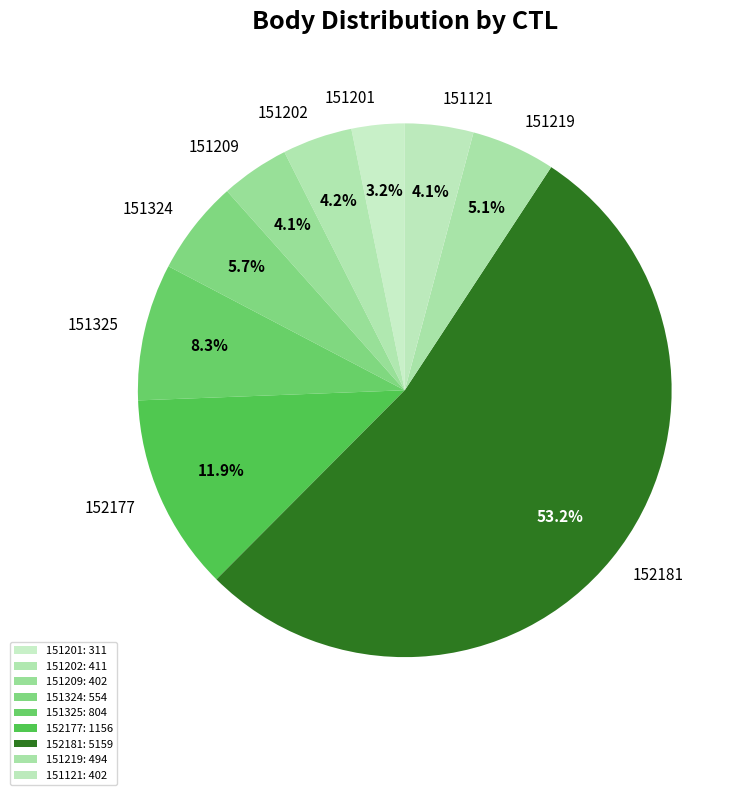

Does any single category account for the majority?

Yes